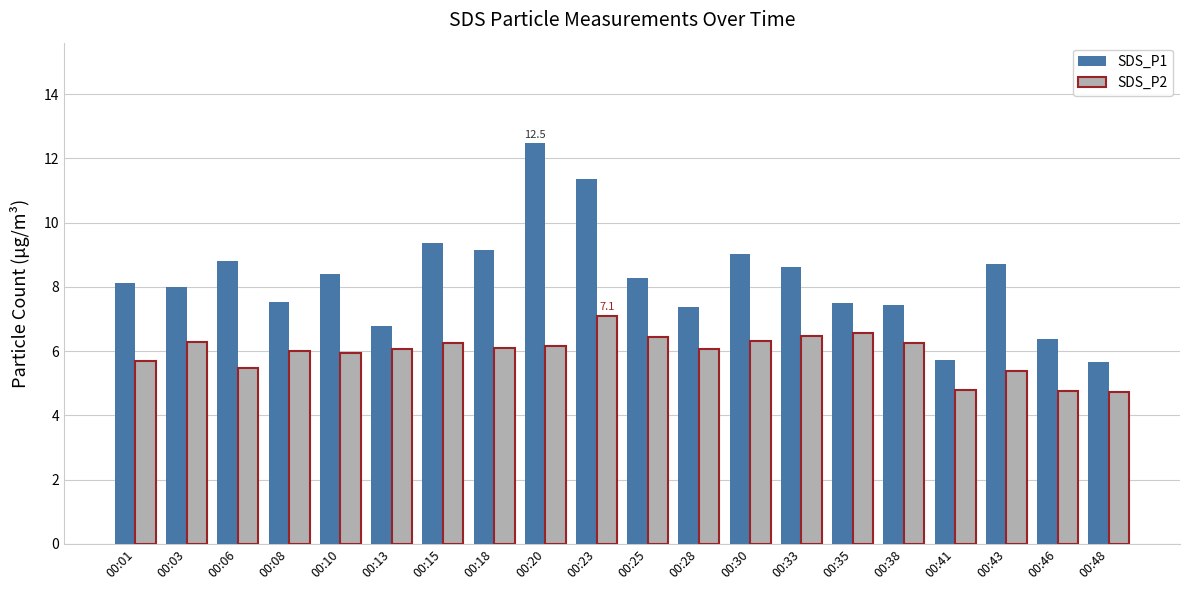

What is the difference between the SDS_P2 values at 00:28 and 00:03?

0.2